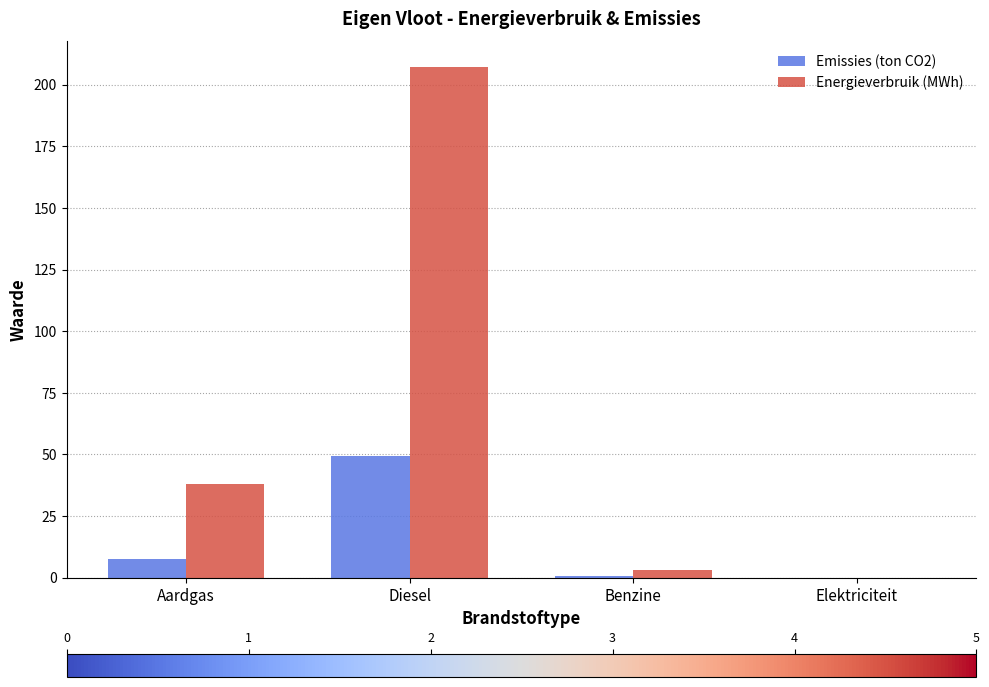

What is the average value of the Energieverbruik (MWh) series?

62.1